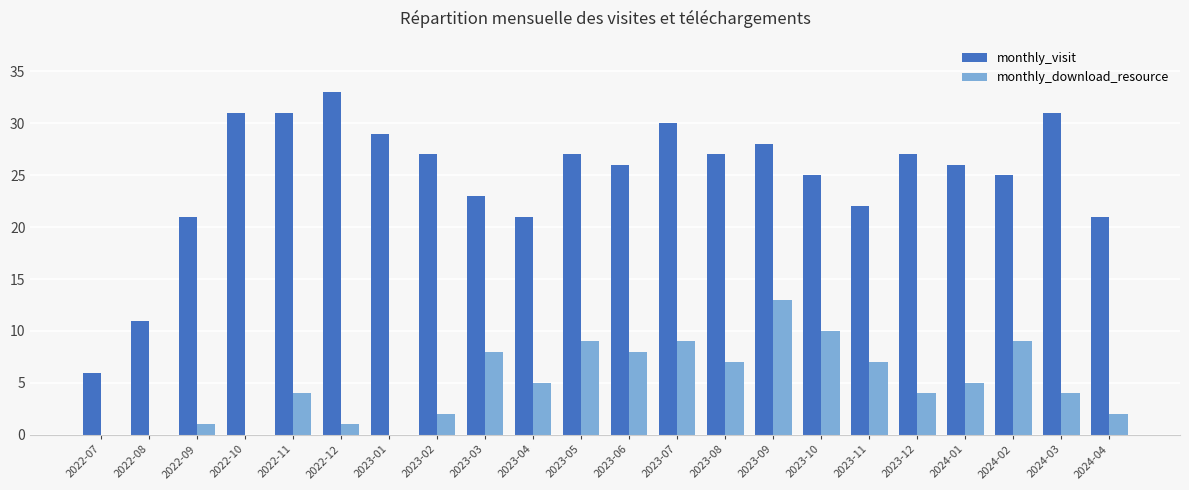

What is the total value across all series at 2022-07?

6